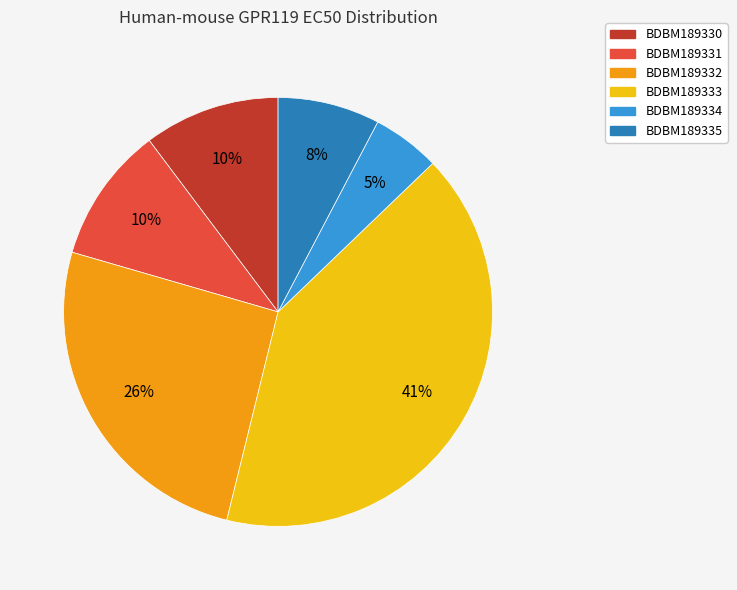

Between BDBM189334 and BDBM189331, which is larger?

BDBM189331